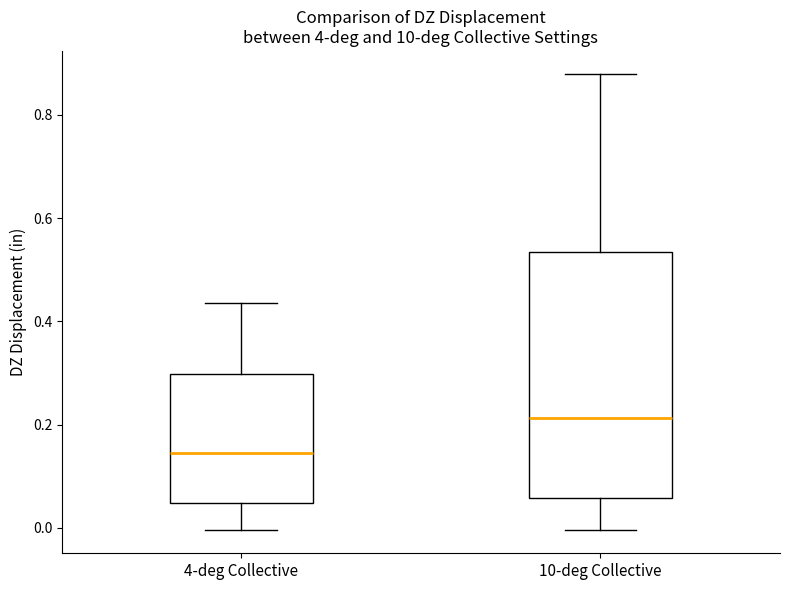

Which box is the tallest, from its lower edge to its upper edge?

10-deg Collective